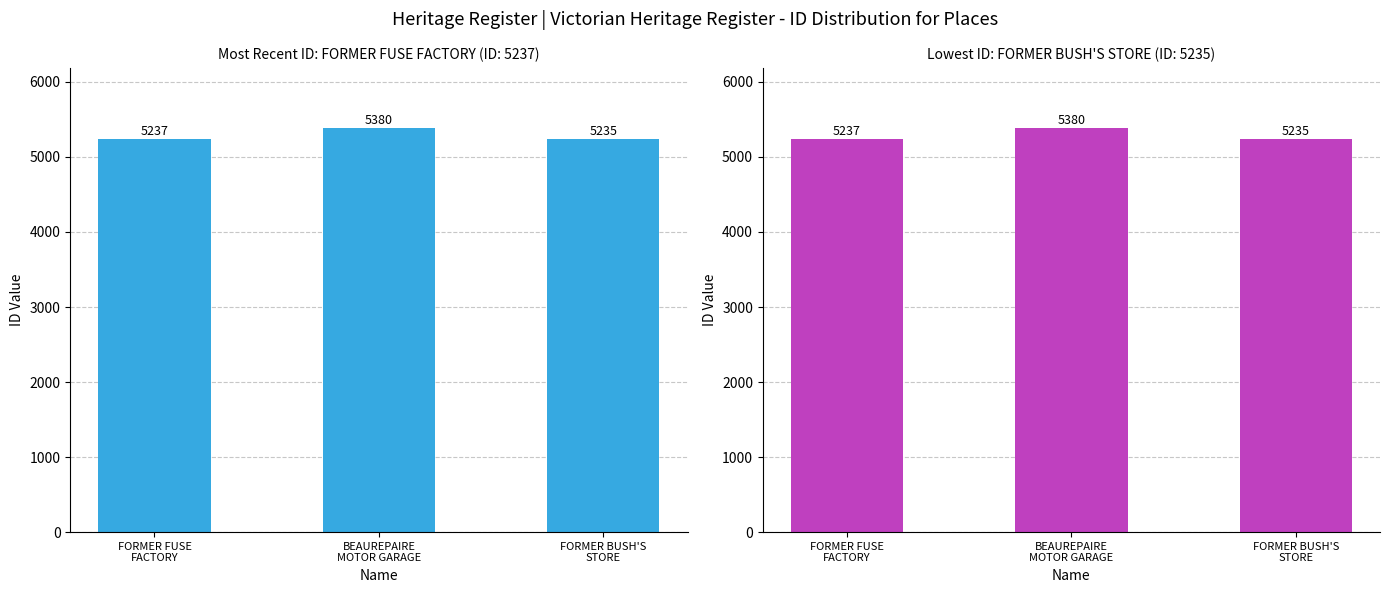

Reading left to right, transcribe all the data shown in this chart.

5237	5380	5235